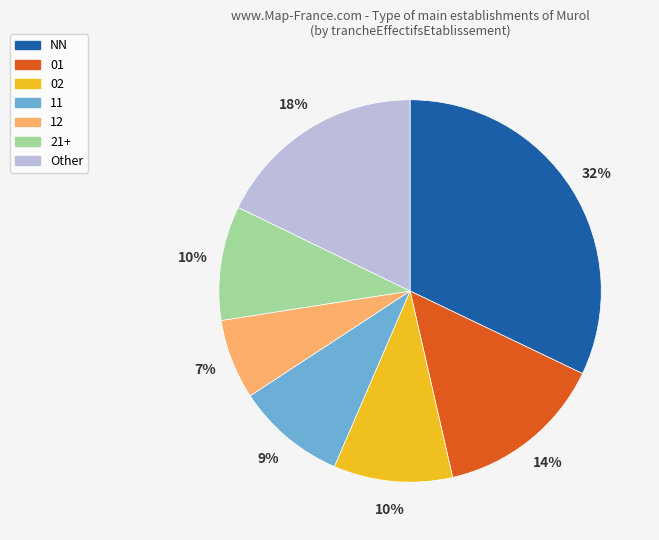

Which category has the biggest portion of the pie?

NN